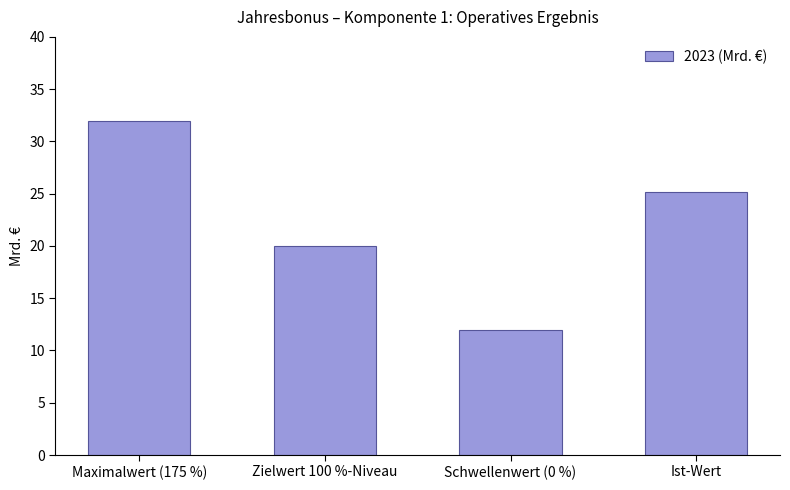

What is the value of the 1st bar from the left?

32.0